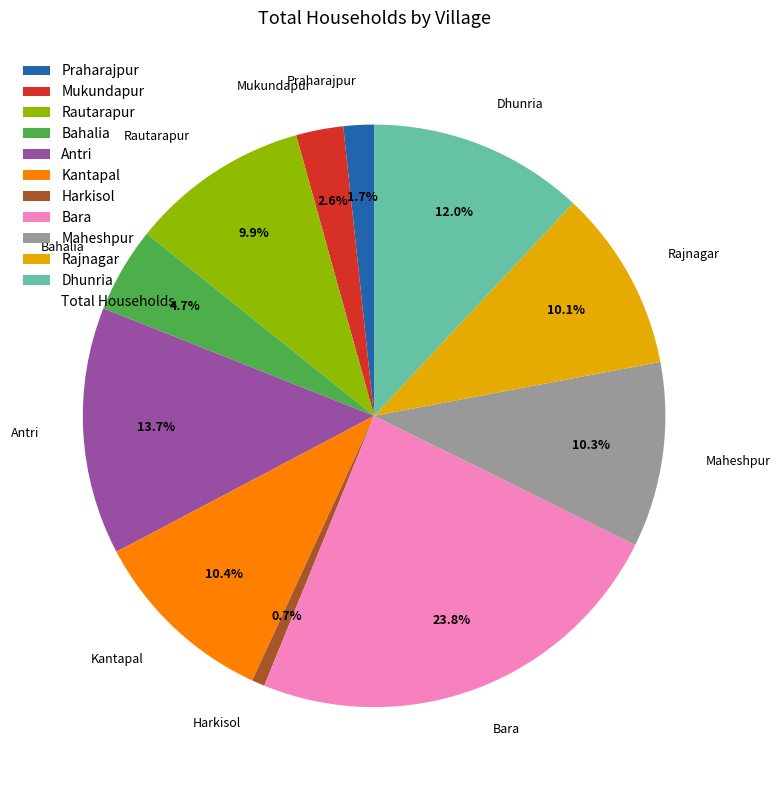

How many segments does this pie chart have?

11